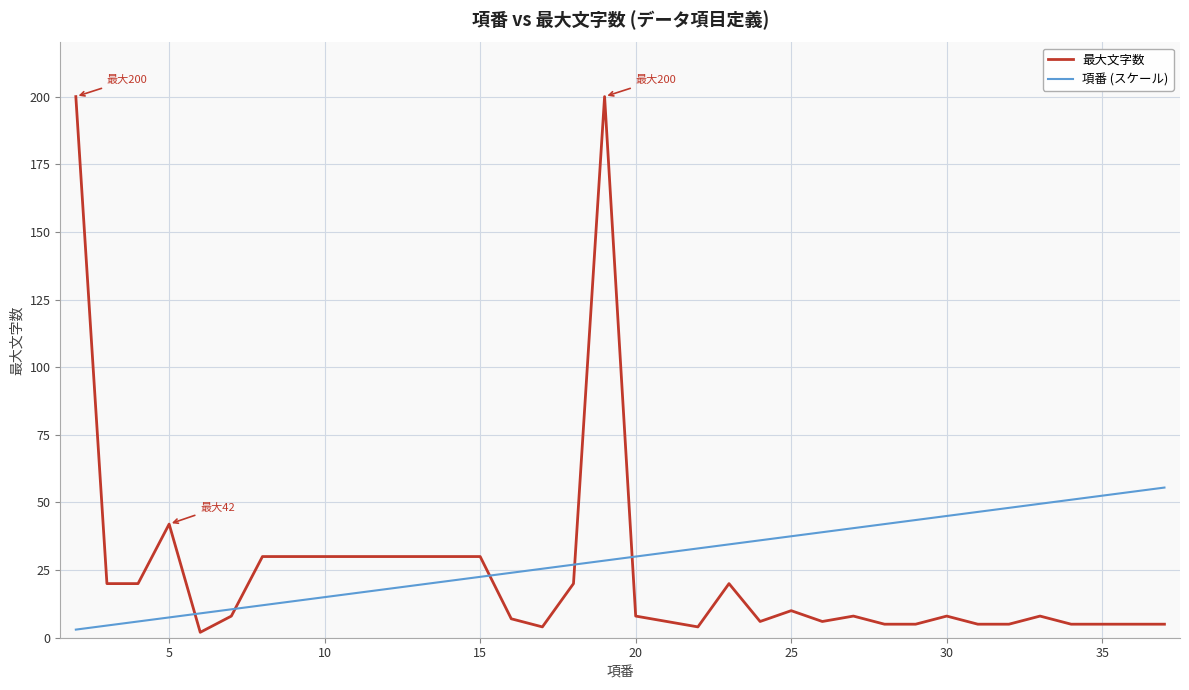

What is the sum of all 項番 (スケール) values?

1021.5